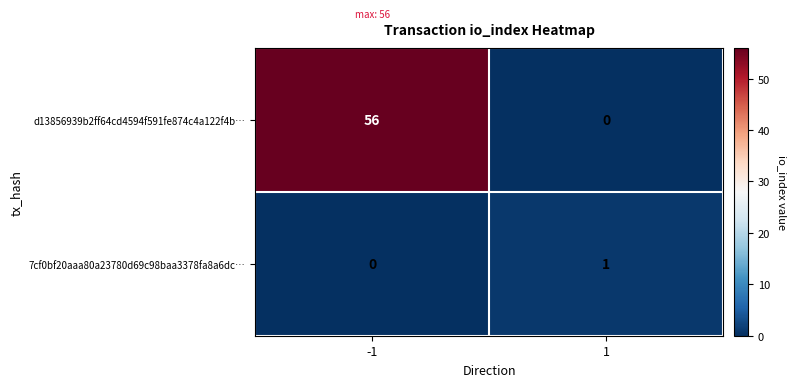

At which category does the chart reach its peak across all series?

-1